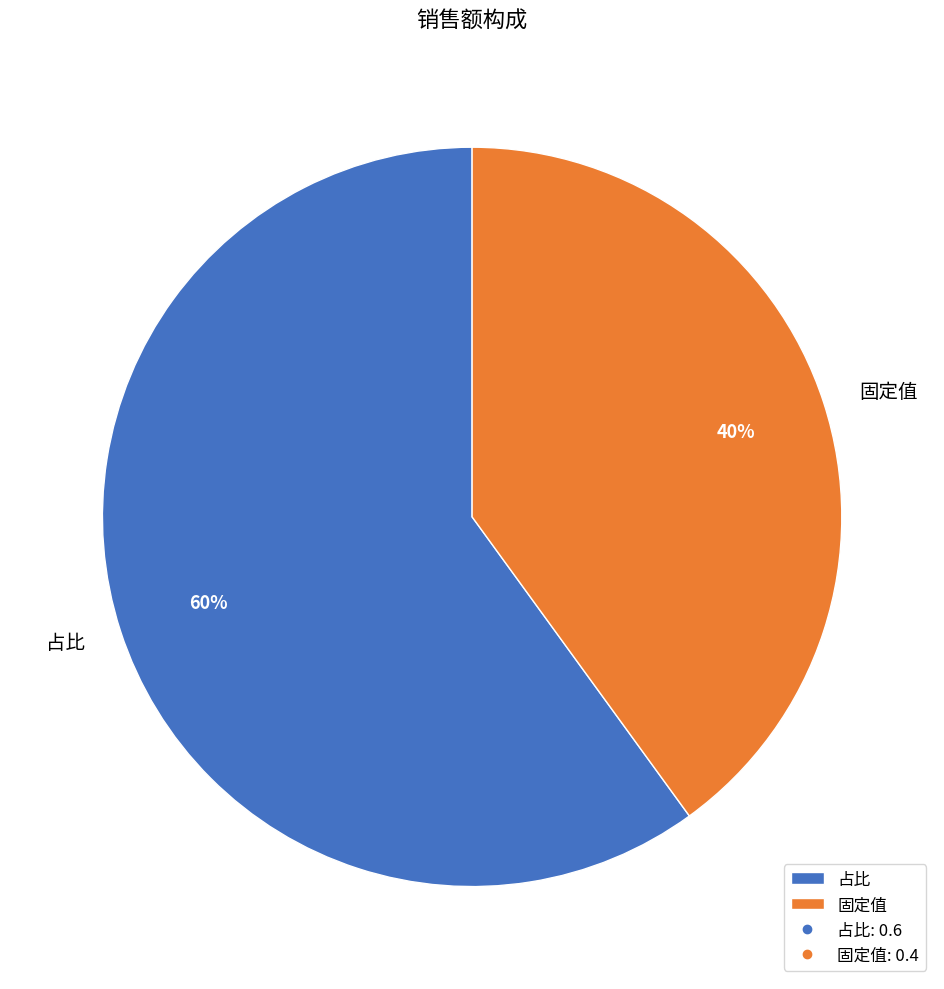

Which slice is the largest?

占比